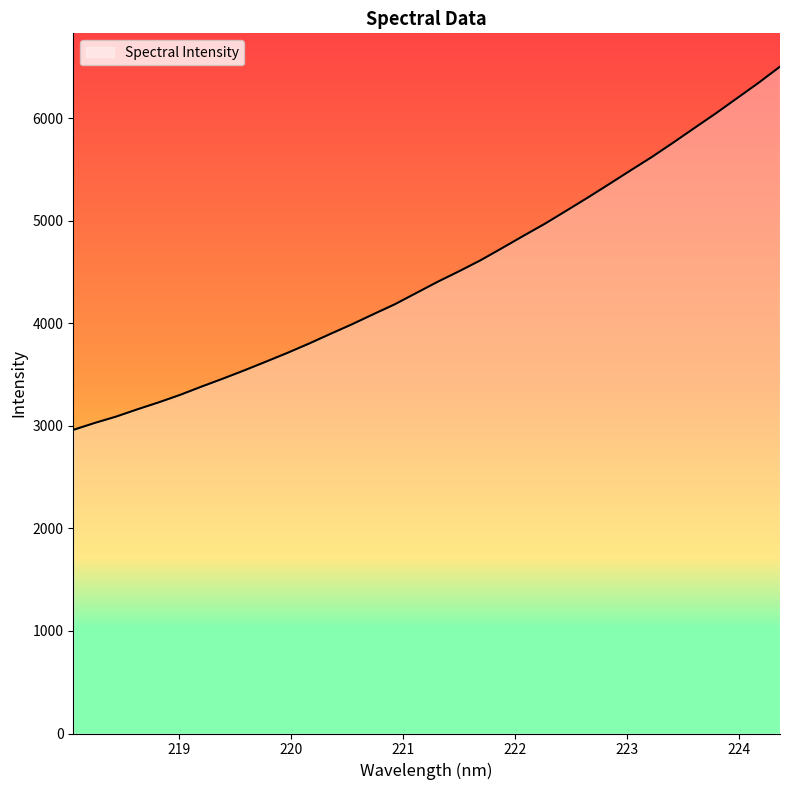

What is the maximum value shown in the chart?

6502.2